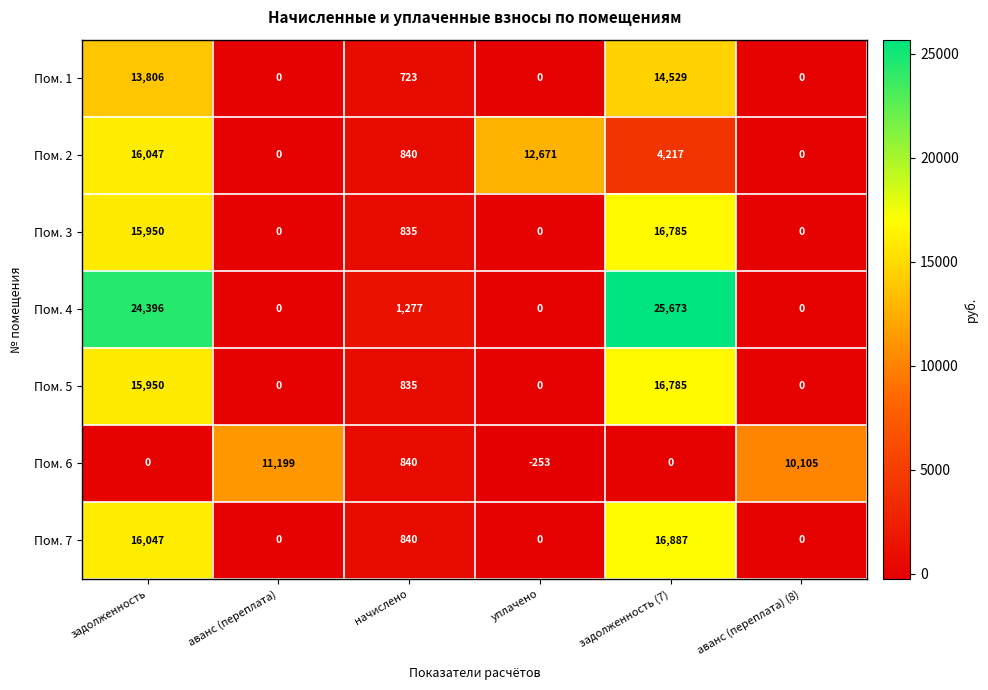

What is the difference between the highest and lowest values at начислено?

554